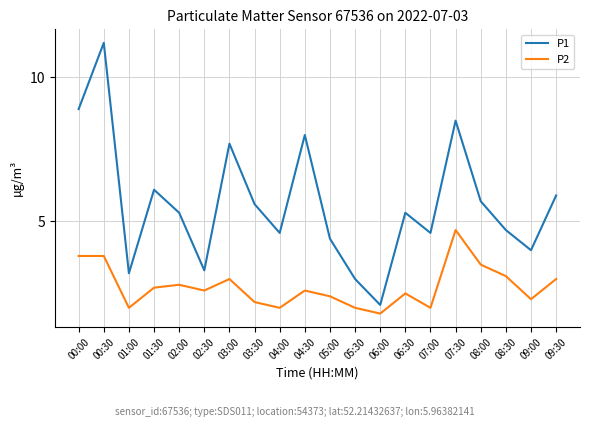

True or false: P2 and P1 cross at least once.

False